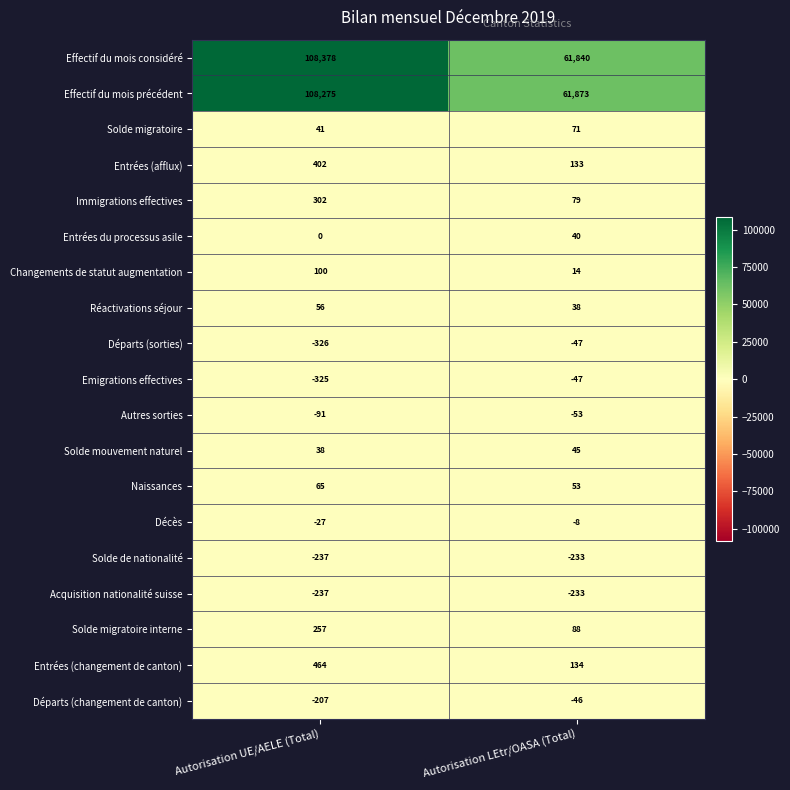

At which category is the sum across all series the highest?

Autorisation UE/AELE (Total)